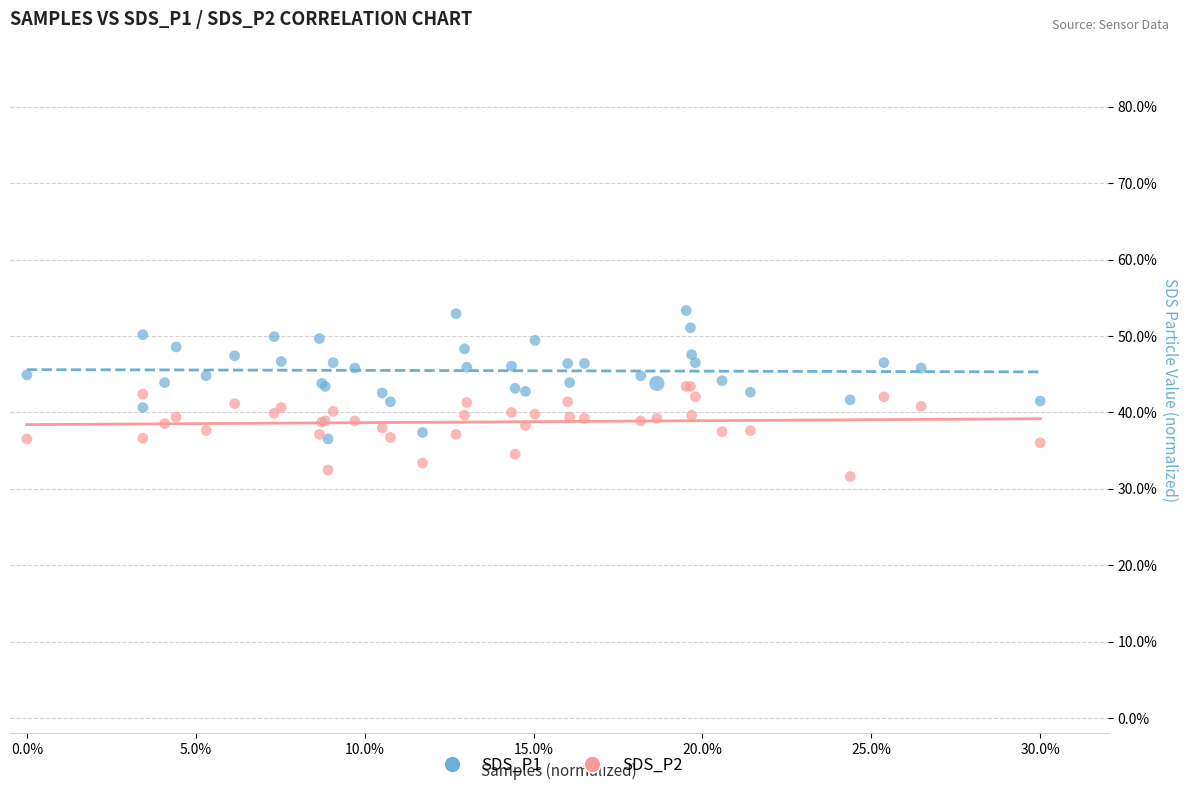

What are all the series names shown in the legend?

SDS_P1, SDS_P2